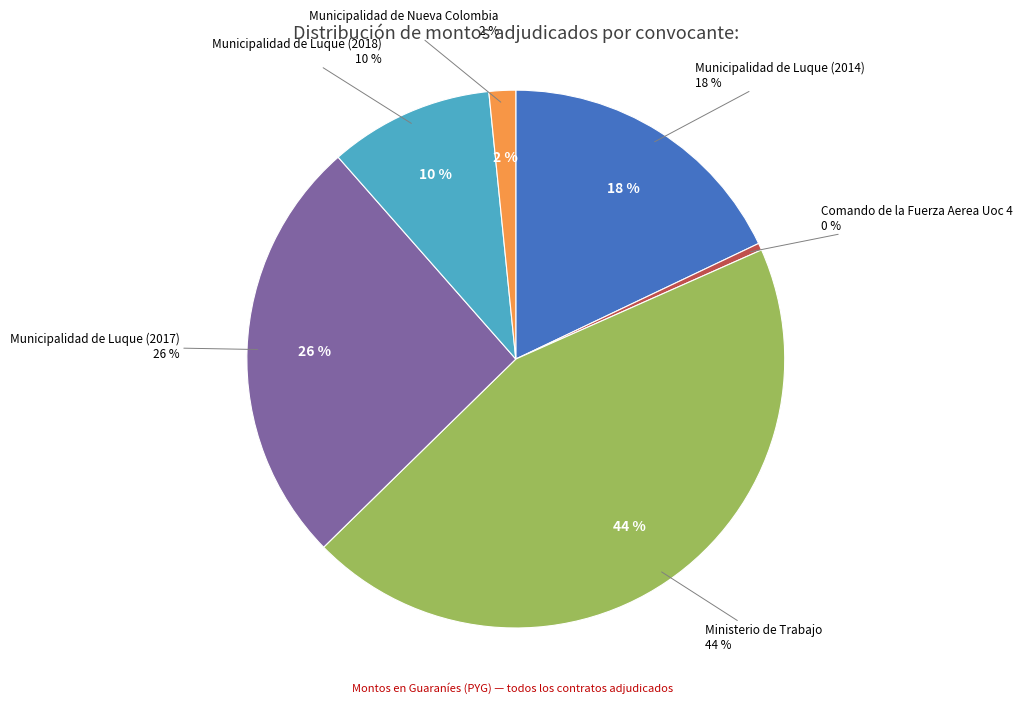

To the nearest percent, what is the difference between the largest and smallest slice percentages?

44%